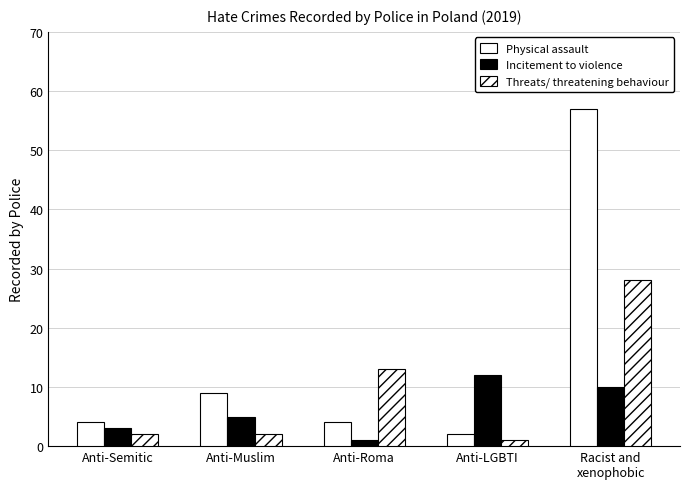

Between Anti-Roma and Anti-LGBTI, which series saw the biggest shift?

Threats/ threatening behaviour